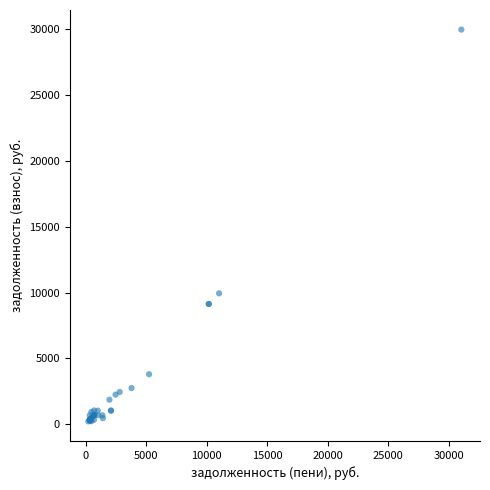

What Y value in the scatter plot is closest to 15095?

9945.6